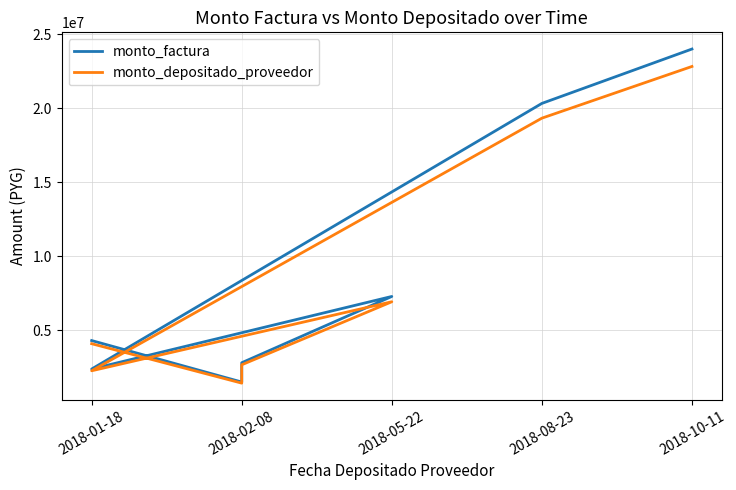

What is the sum of all monto_factura values?

62691650